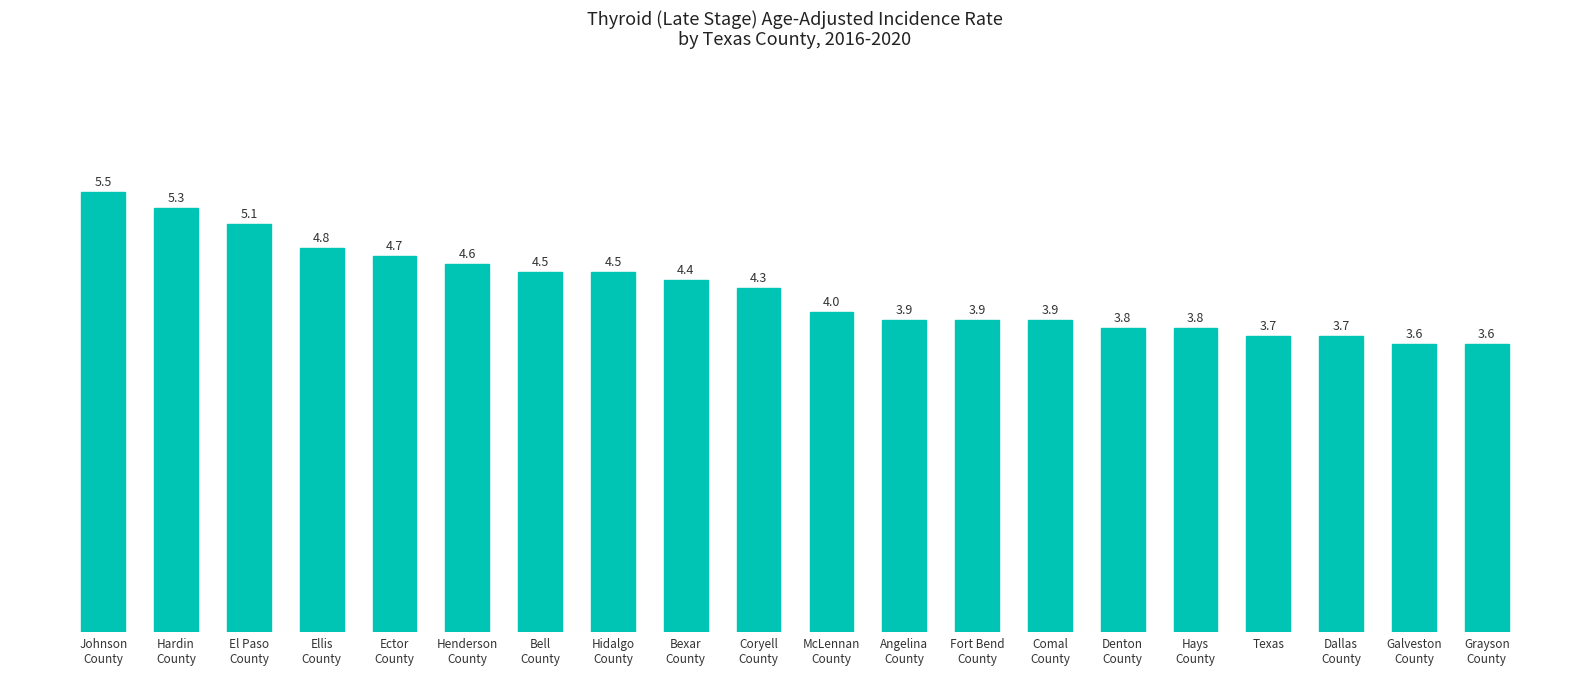

Read the value at Hidalgo
County.

4.5